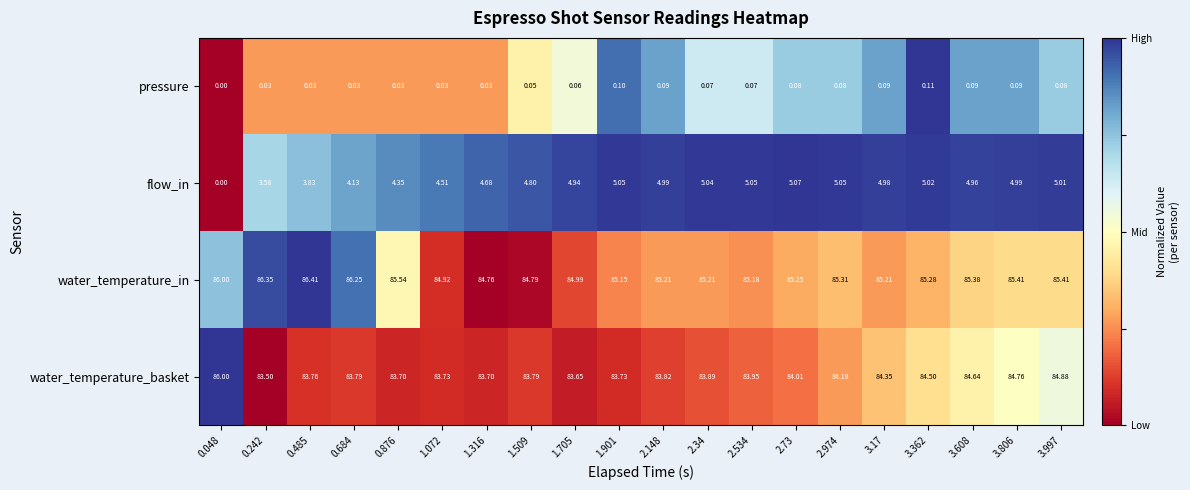

Rank the series at 3.17 from lowest to highest value.

pressure, flow_in, water_temperature_basket, water_temperature_in